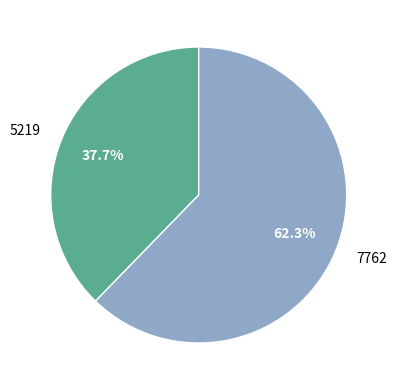

Which has a higher value, 5219 or 7762?

7762